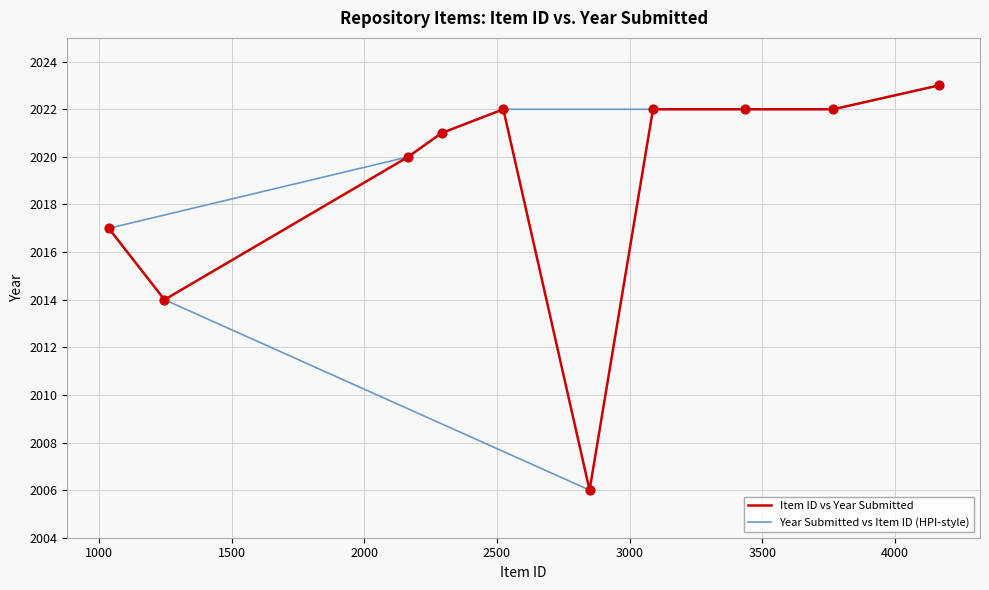

What is the highest value of the Item ID vs Year Submitted series?

2023